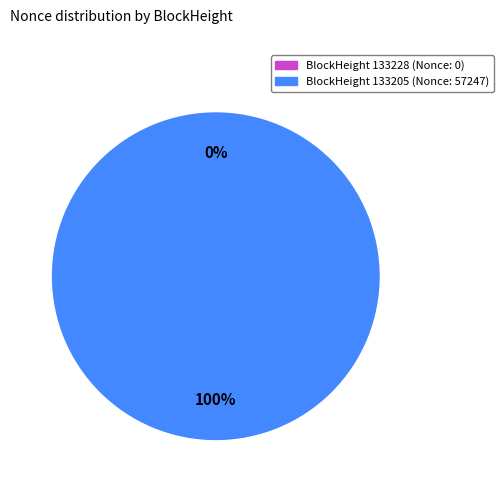

How many segments does this pie chart have?

2